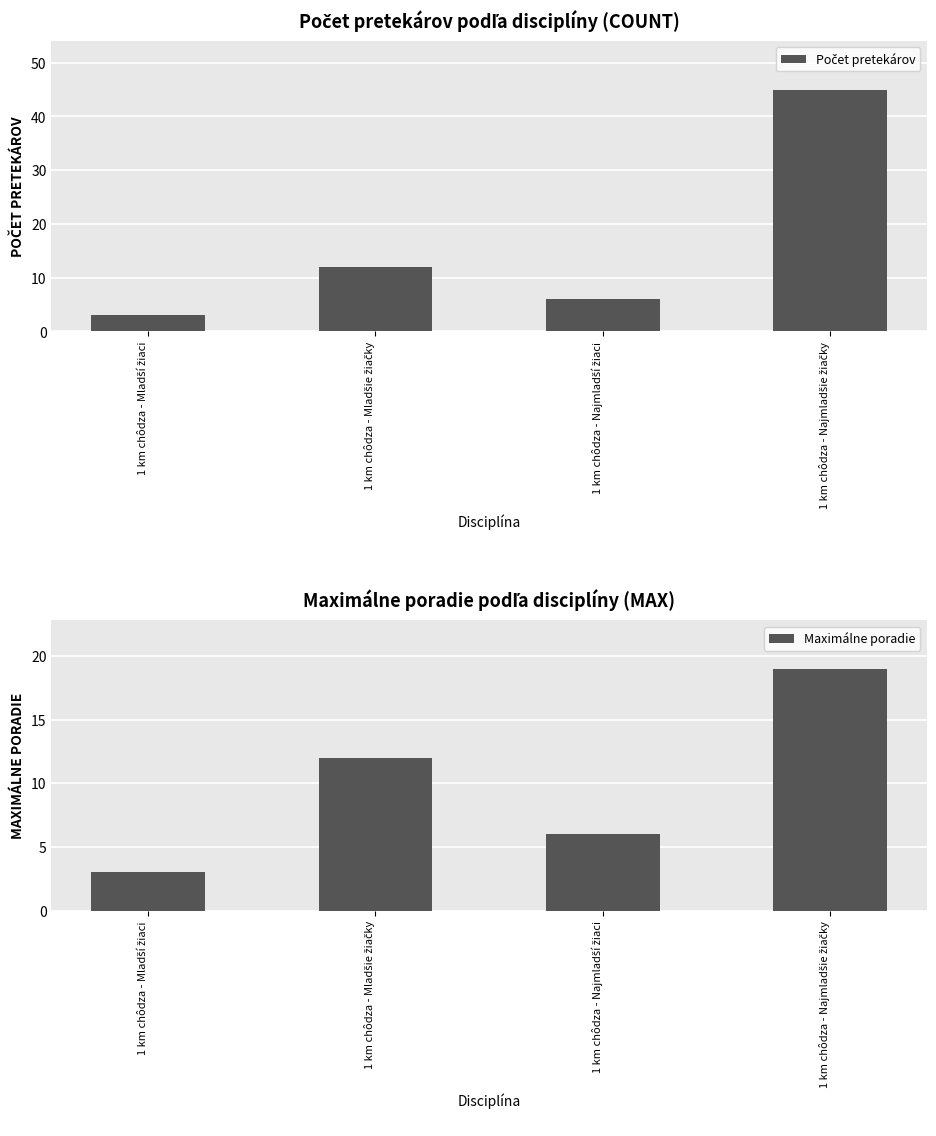

What is the label of the 1st bar from the left?

1 km chôdza - Mladší žiaci